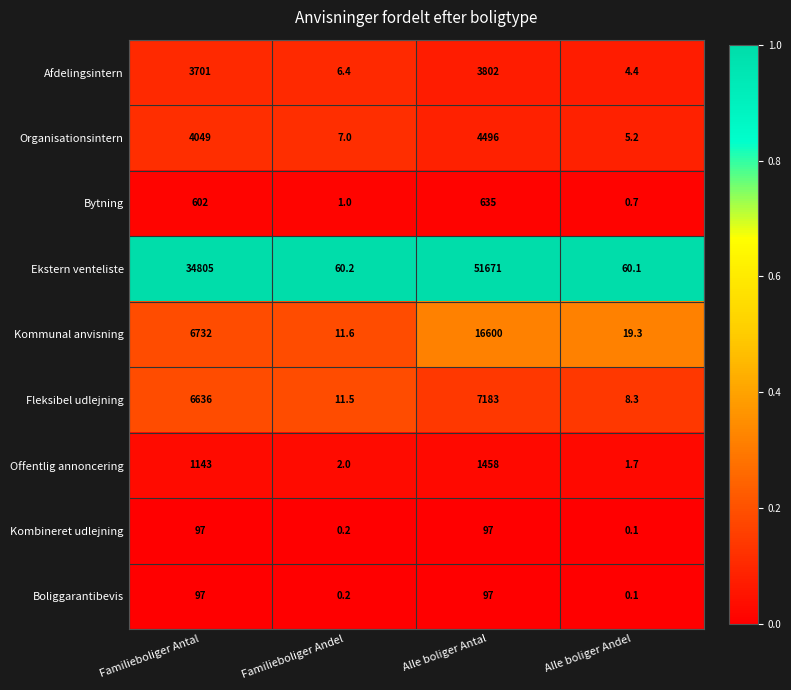

Which category has the lowest value in the Fleksibel udlejning series?

Alle boliger Andel